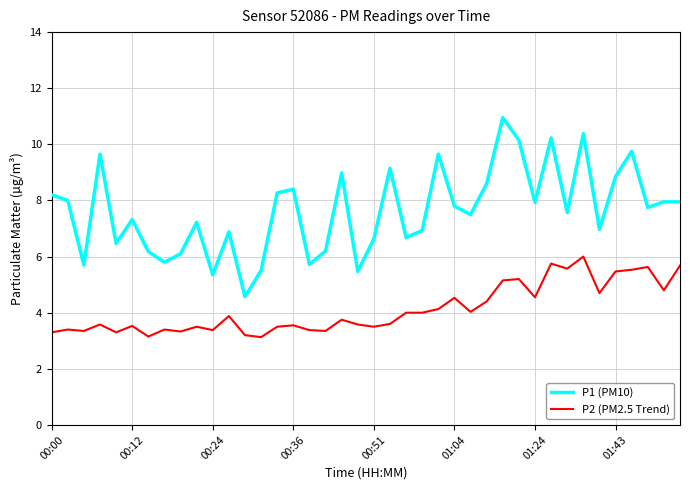

List the series in order of their peak value, highest first.

P1 (PM10), P2 (PM2.5 Trend)